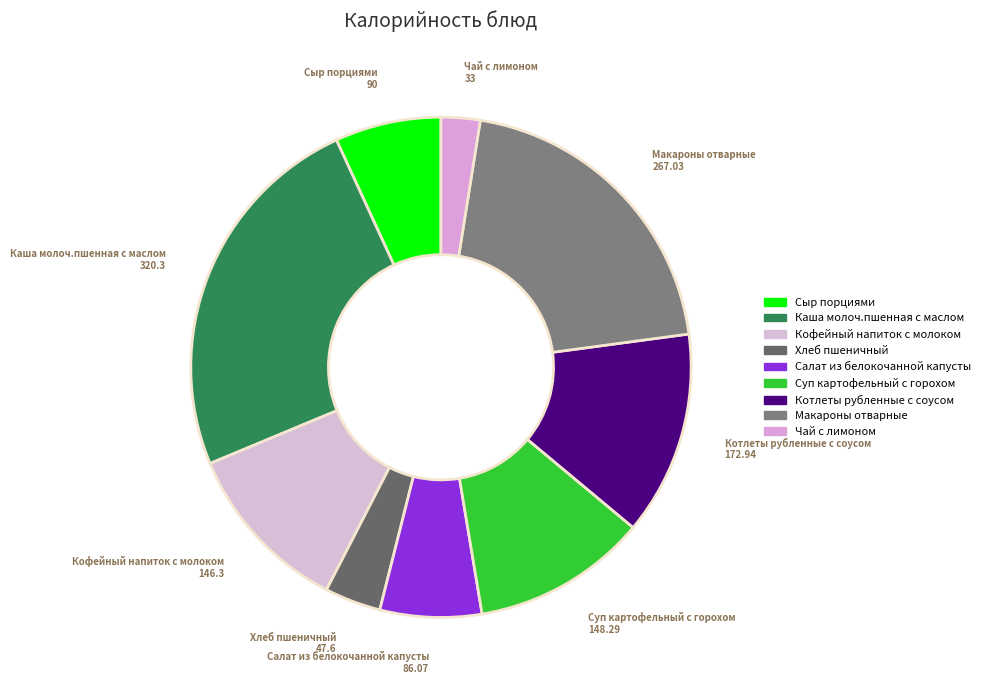

Is the sum of Котлеты рубленные с соусом and Каша молоч.пшенная с маслом greater than half?

No